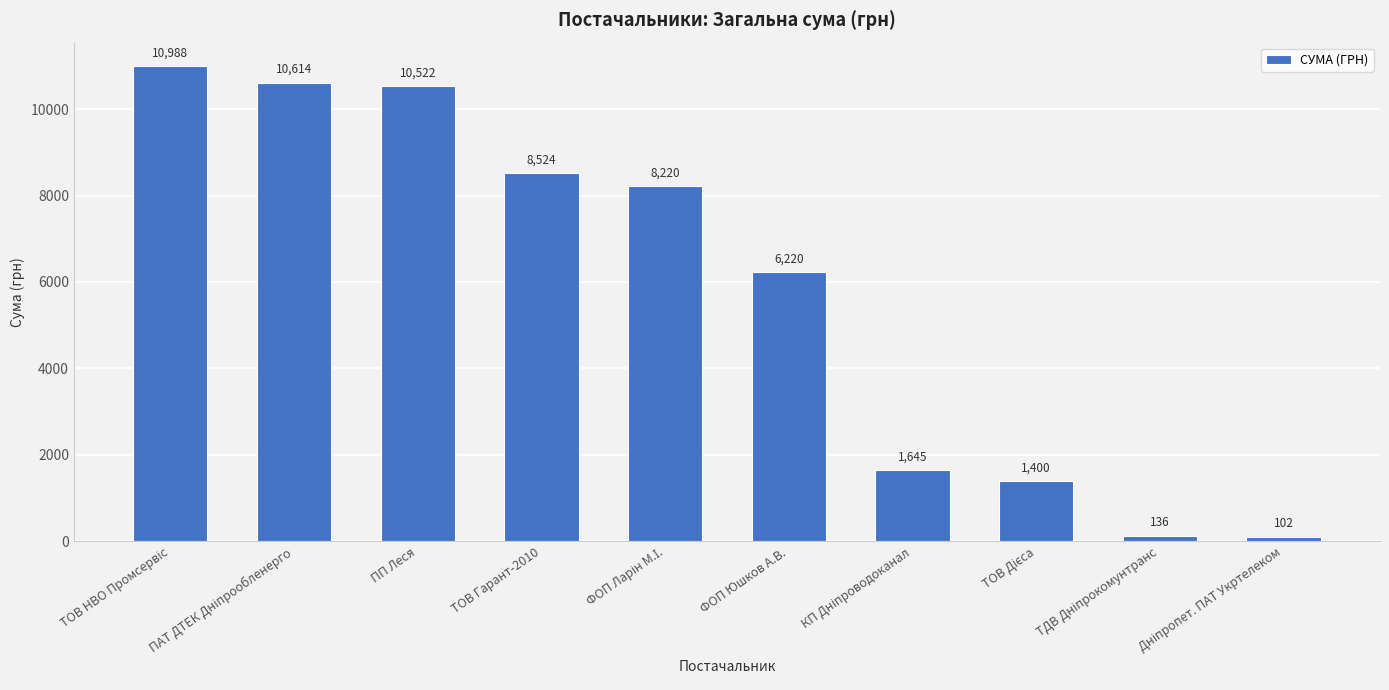

What is the value of the 4th bar from the left?

8523.6